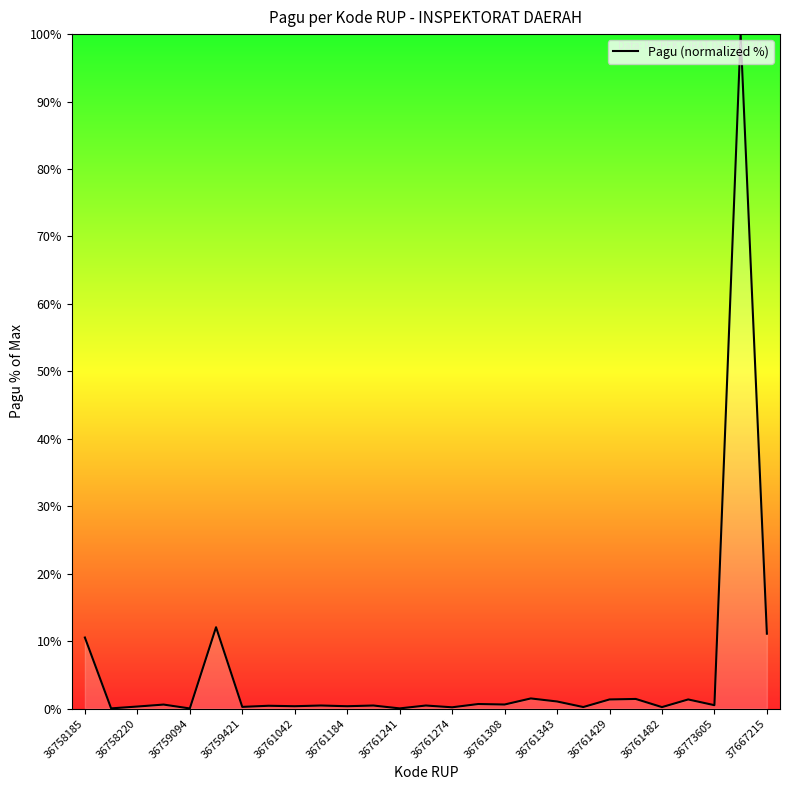

What is the greatest value displayed?

100.0